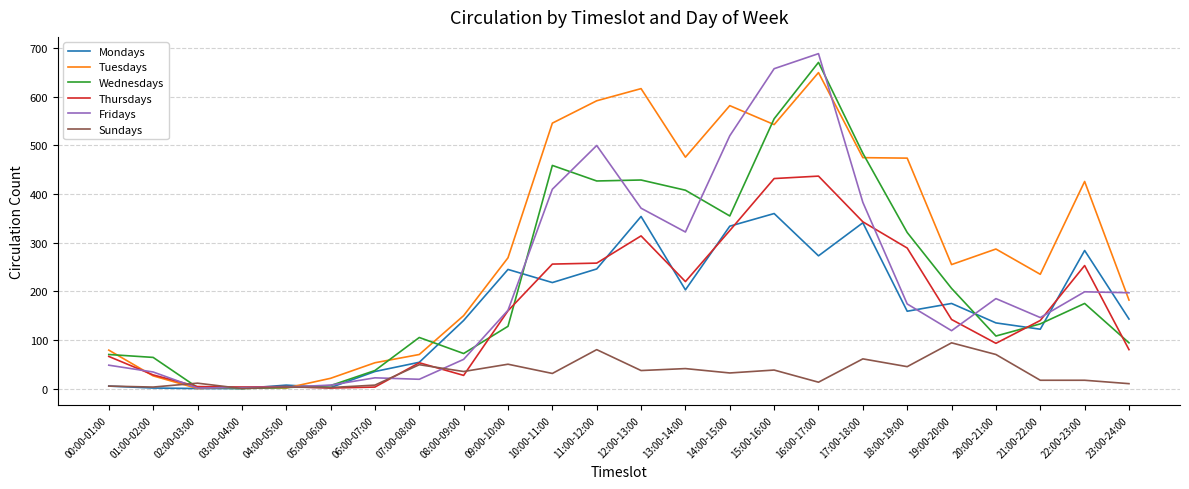

At which category is the sum across all series the highest?

16:00-17:00